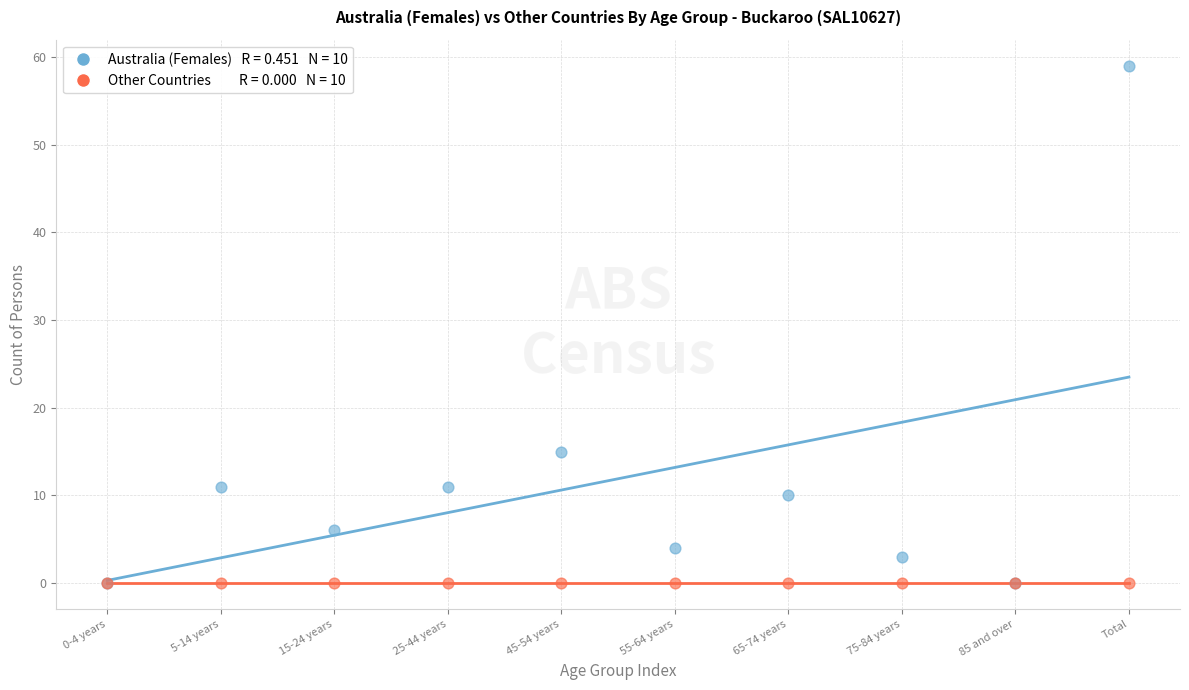

Across all series, what Y value is closest to 29?

15